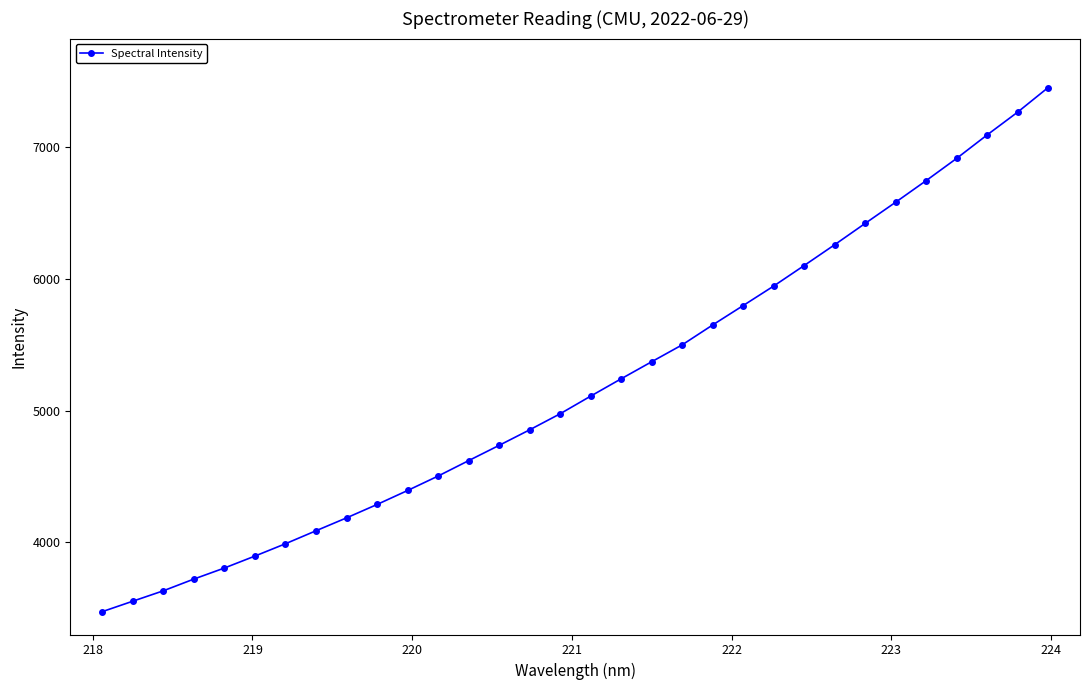

True or false: there are more than 2 points higher than both neighbors.

False